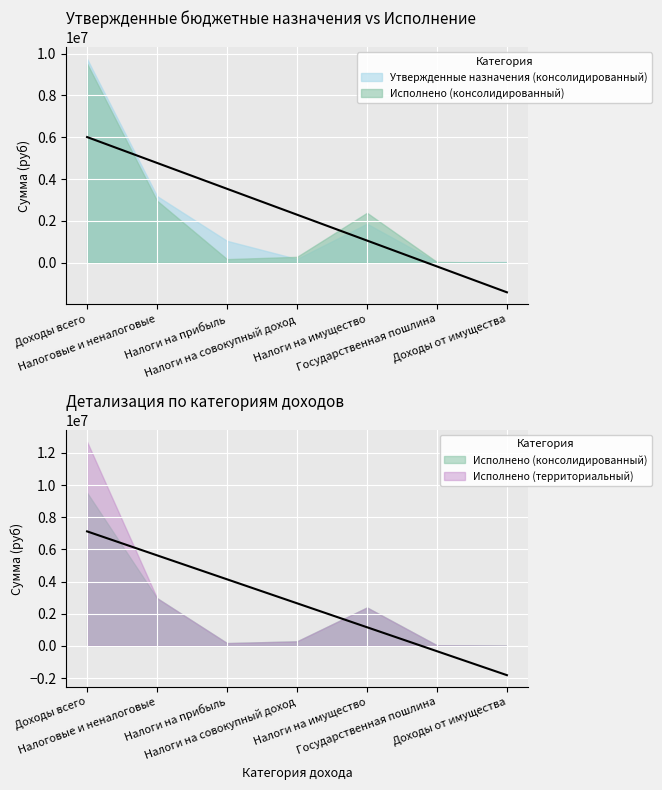

At which label is Утвержденные назначения (консолидированный) closest to 4883750?

Налоговые и неналоговые